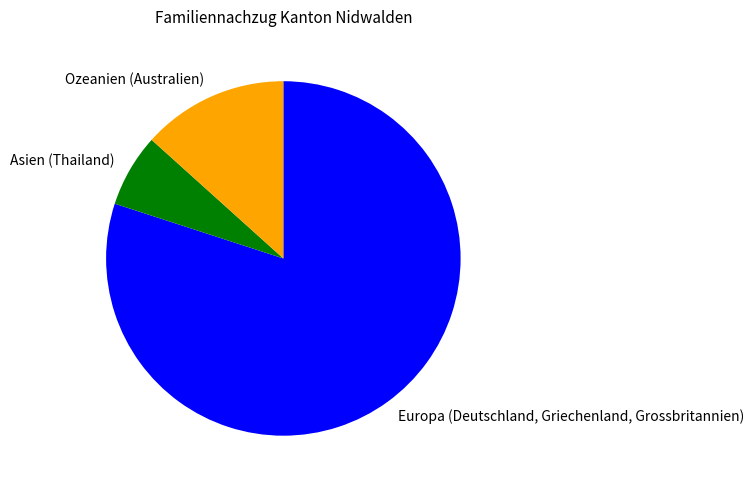

Does any single category account for the majority?

Yes